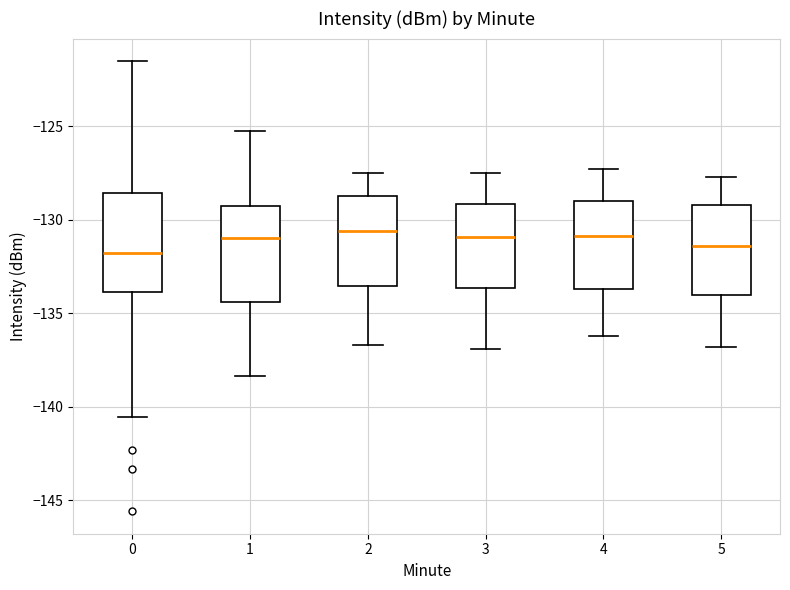

Where is the lower edge of the box at x = 3 on the y-axis? The values are not printed on the chart, so give them approximately, as read against the axis.

-133.5